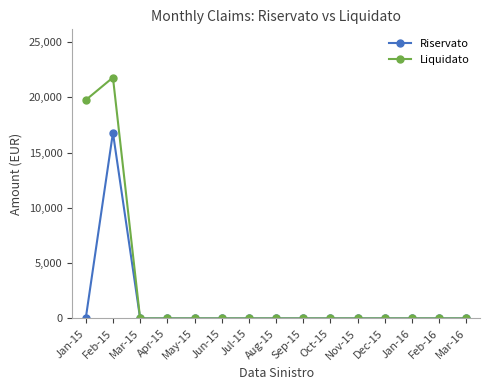

Rank the series by their maximum value, from highest to lowest.

Liquidato, Riservato